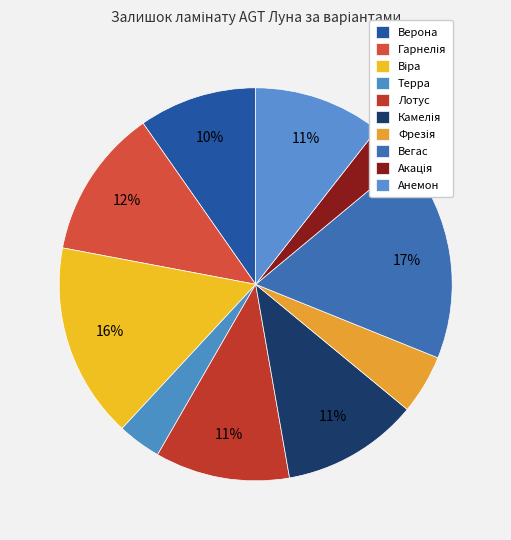

To the nearest percent, what is the average slice percentage?

10%